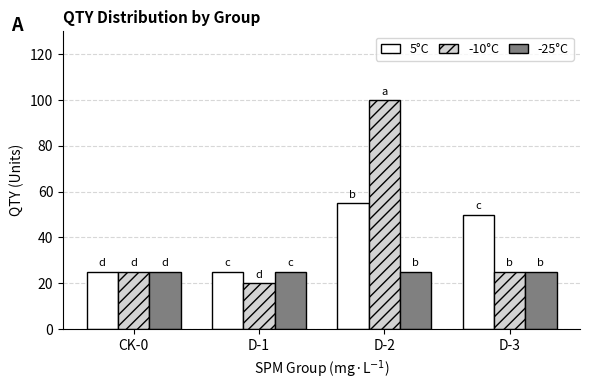

What is the sum of all 5°C values?

155